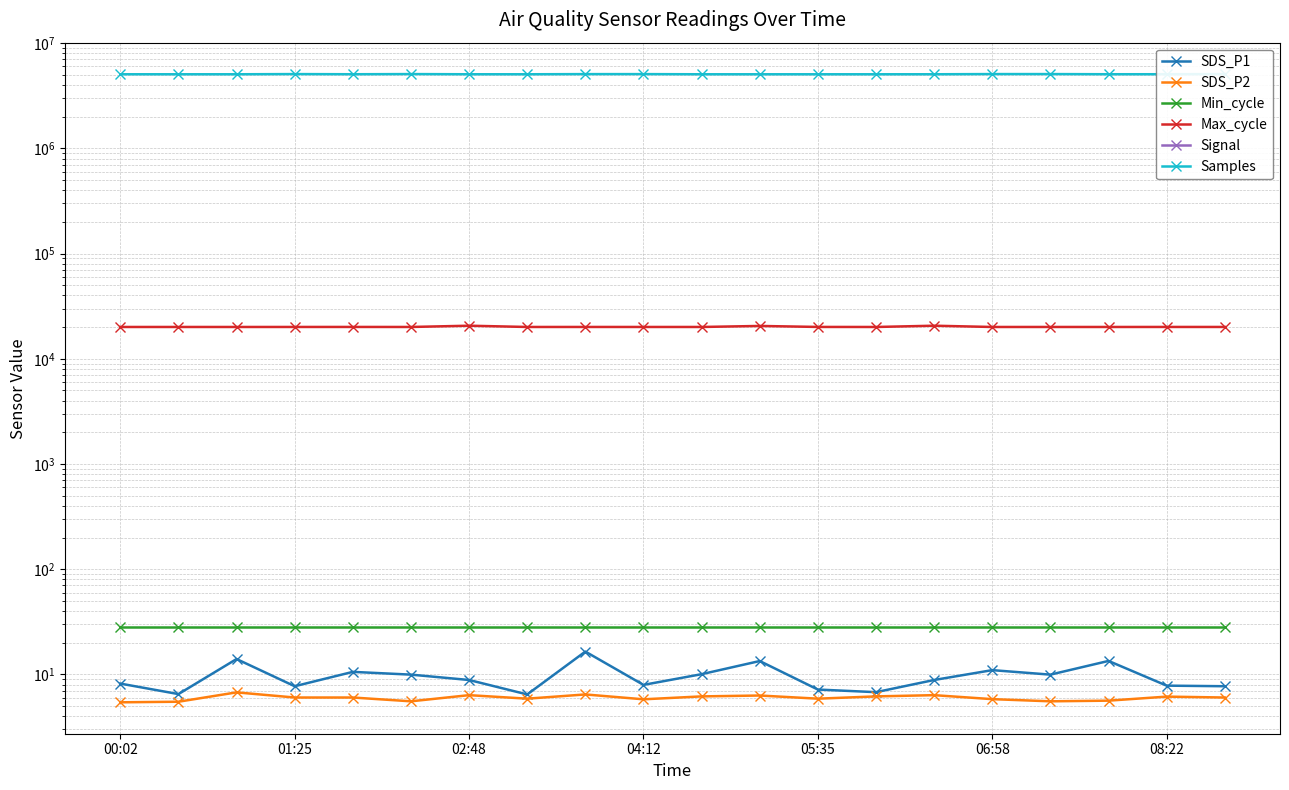

What is the smallest value displayed?

-91.0